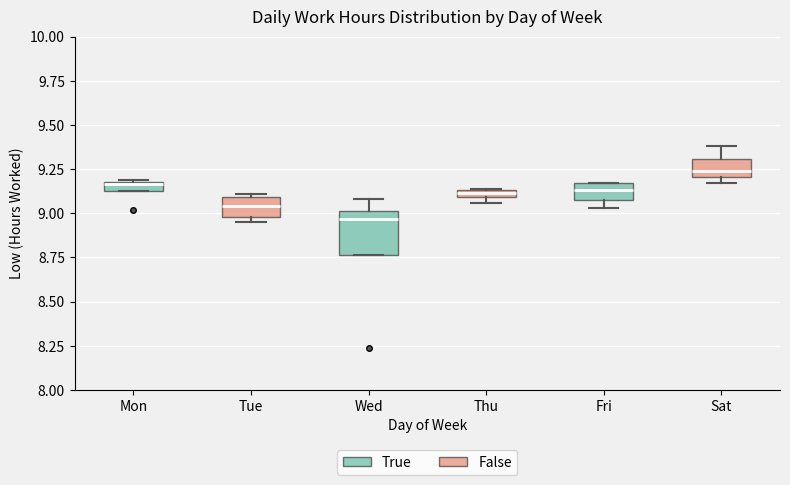

Which box's median line is the lowest?

Wed